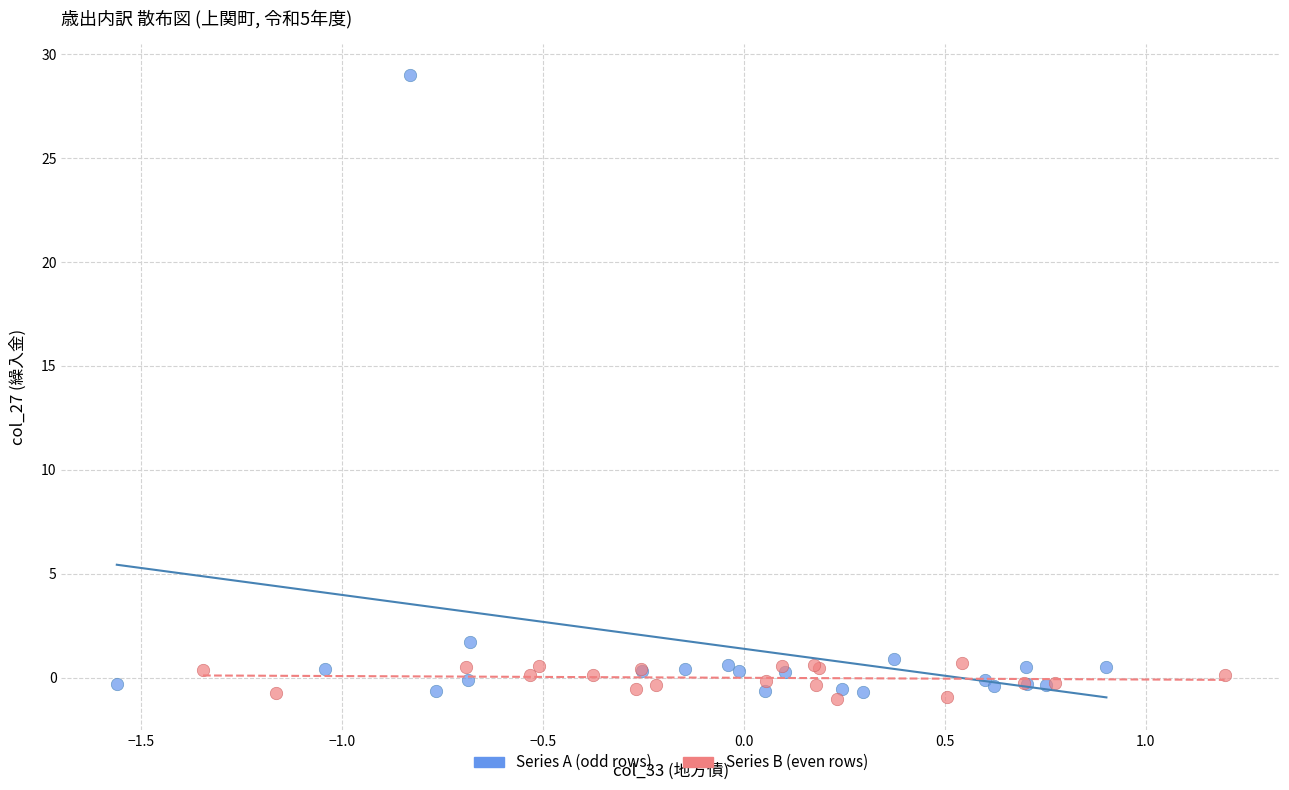

Which series reaches the maximum Y coordinate?

Series A (odd rows)